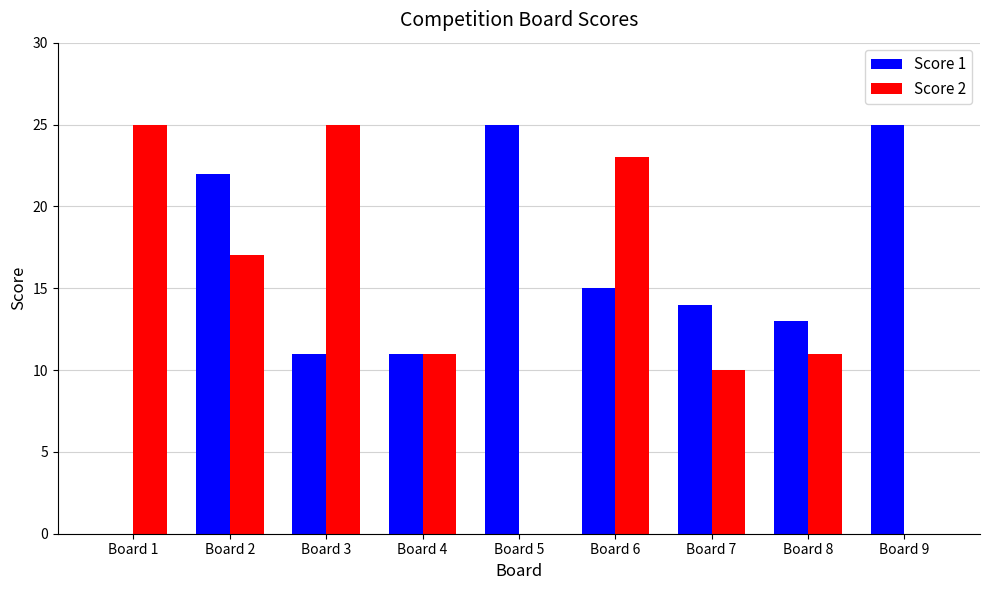

What is the highest value of the Score 1 series?

25